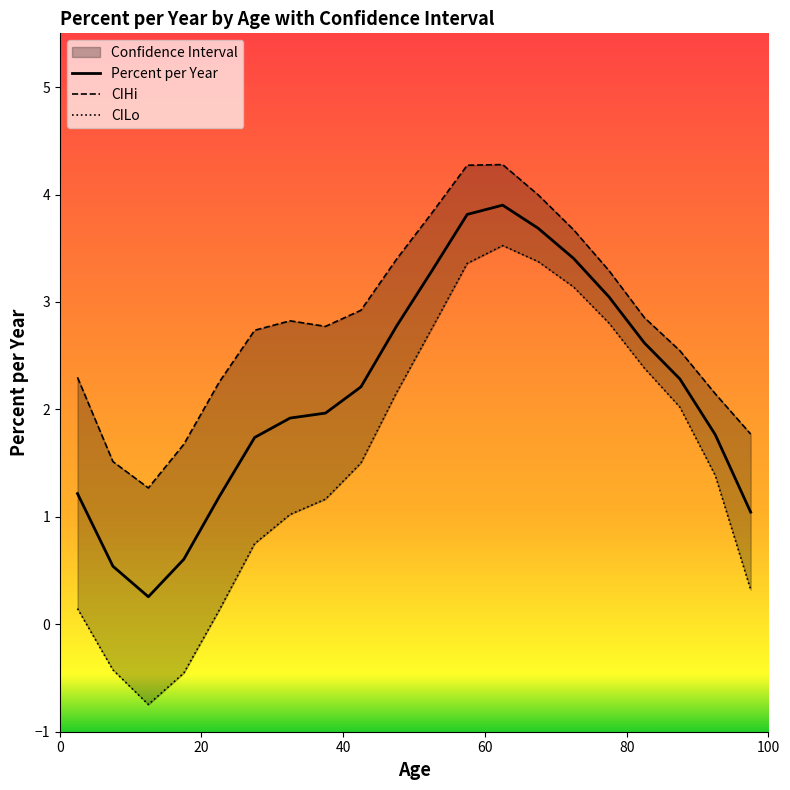

What is the difference between the Percent per Year values at 7.5 and 72.5?

2.9